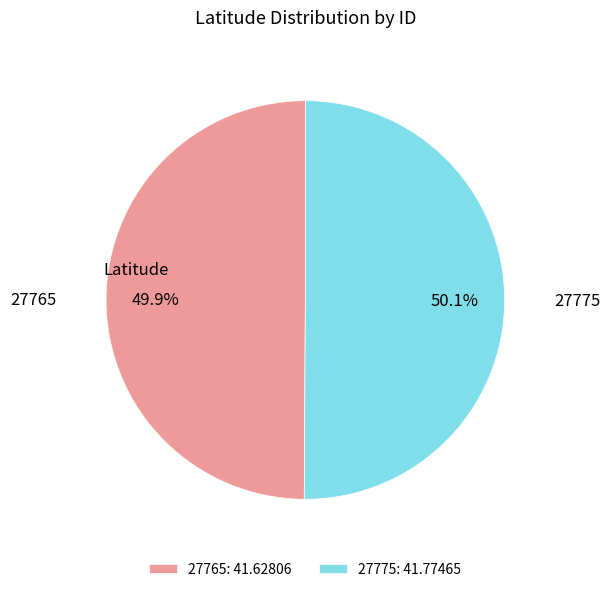

To the nearest percent, what is the combined percentage of 27775 and 27765?

100%